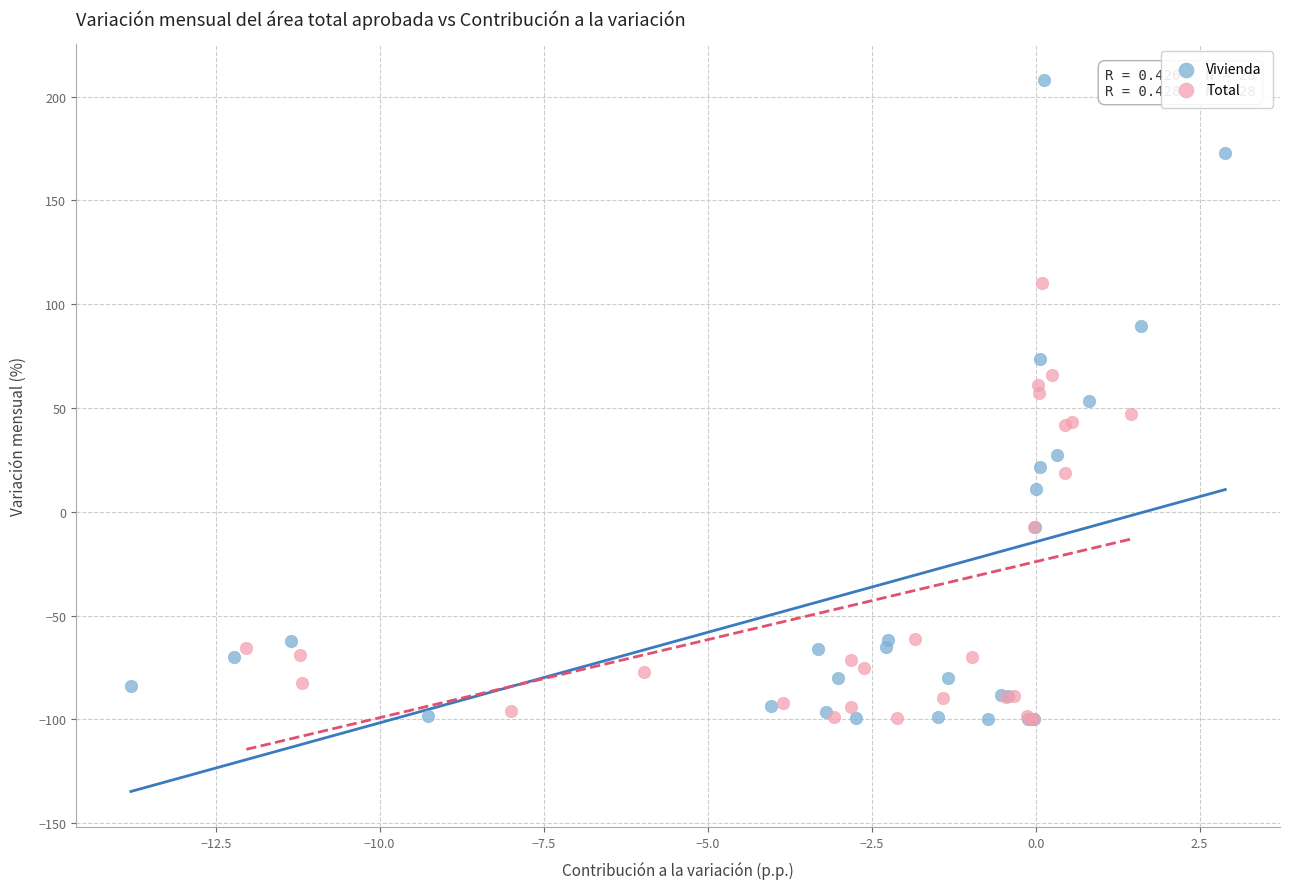

What are all the series names shown in the legend?

Vivienda, Total